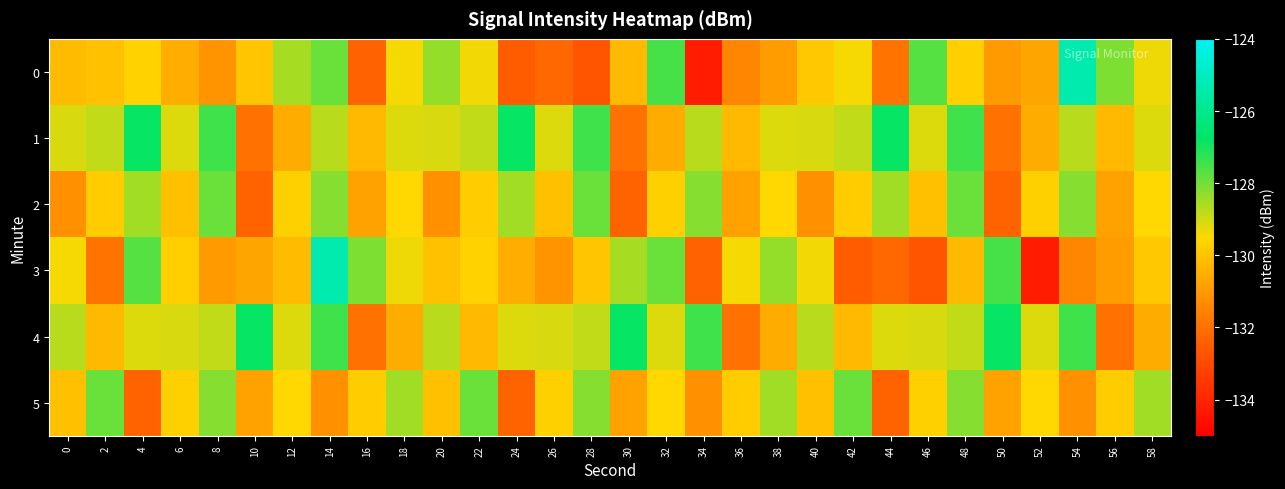

Between 10 and 22, which series saw the biggest shift?

4